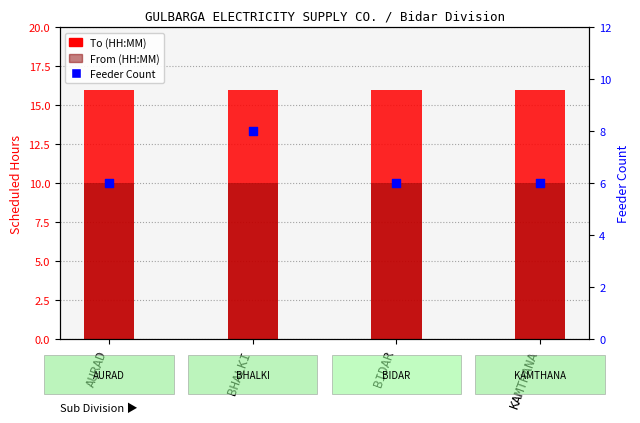

Which series has the largest total across all categories?

To (HH:MM)